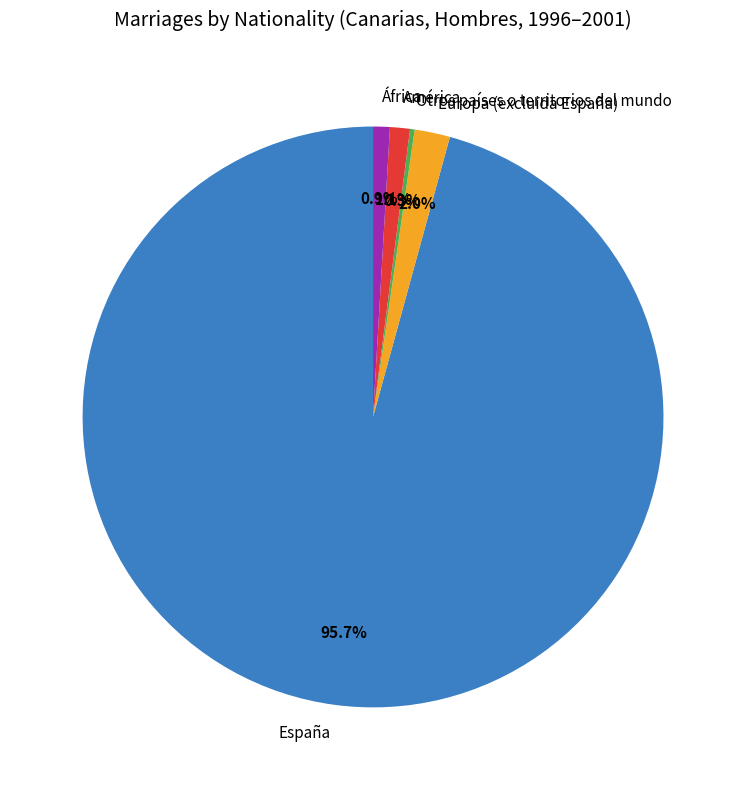

What percentage is NOT represented by América?

98.9%